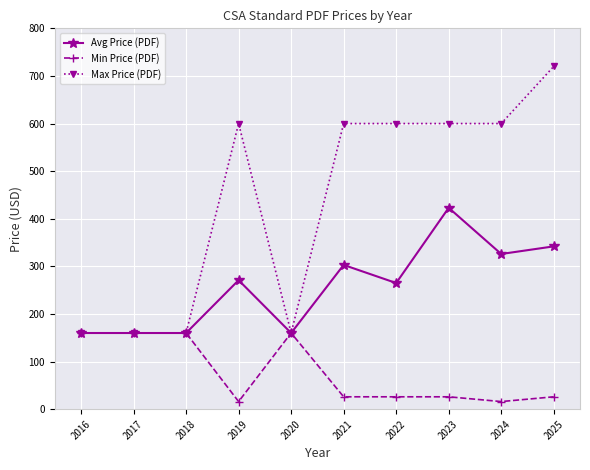

What is the value of the Avg Price (PDF) point at the 6th from the left?

303